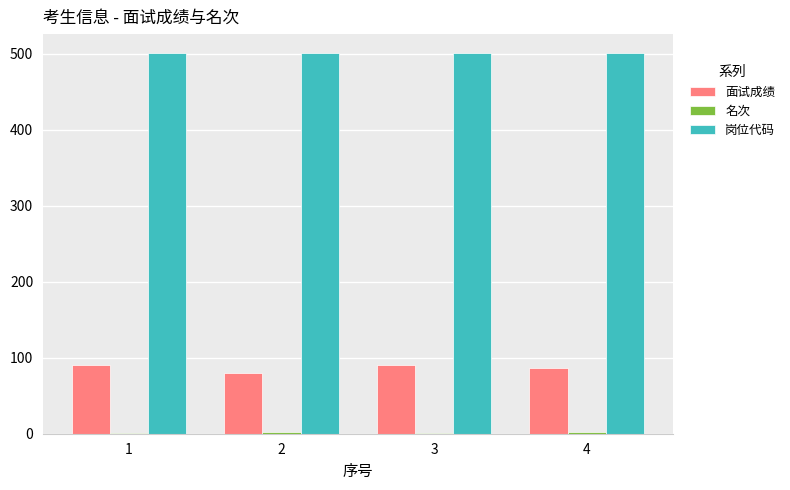

What is the sum of all 岗位代码 values?

2004.0